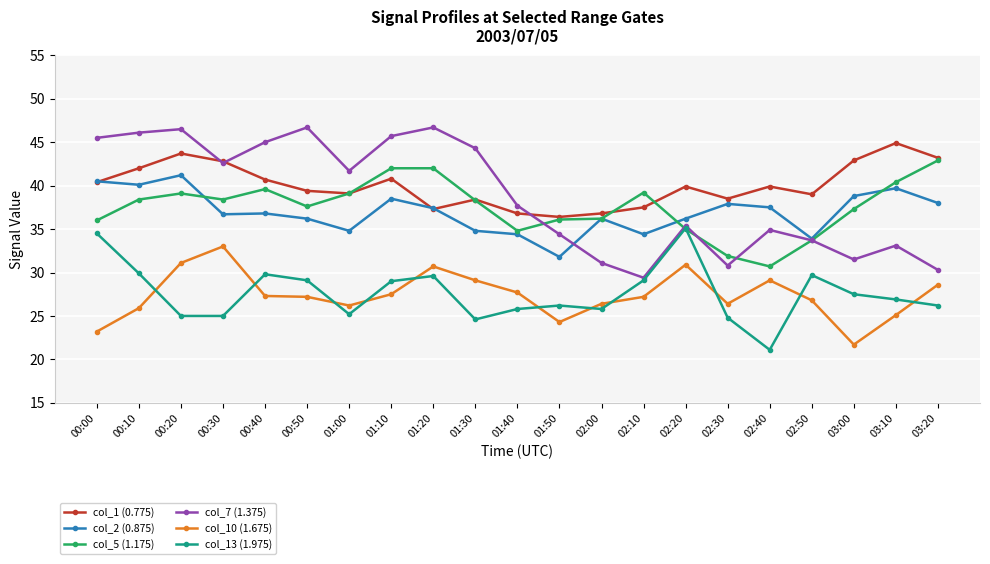

After their last crossing, which series has the higher values: col_13 (1.975) or col_10 (1.675)?

col_10 (1.675)